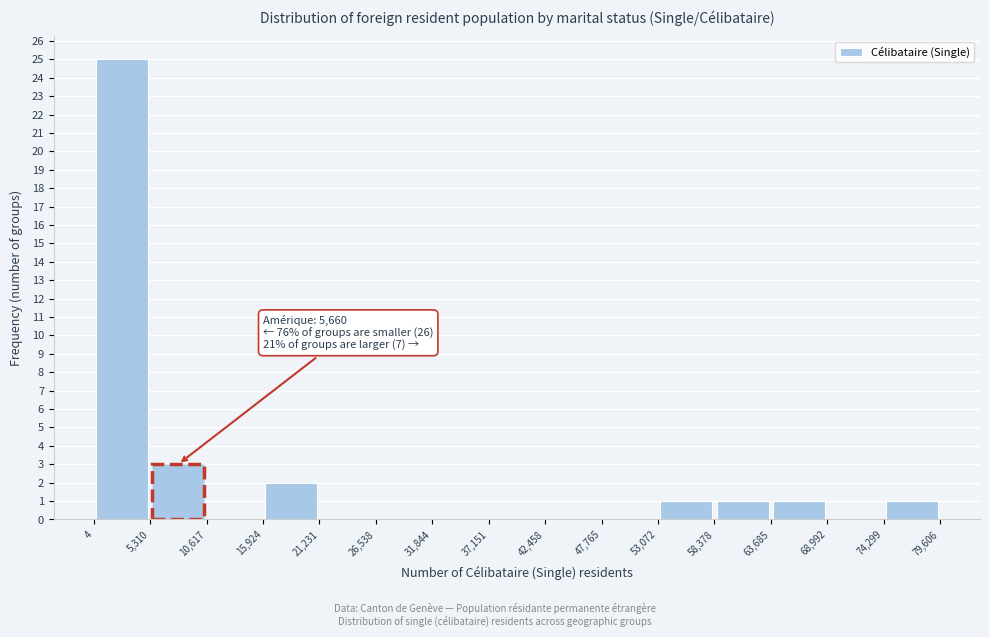

Which range on the x-axis has the tallest bar?

4 to 5,310